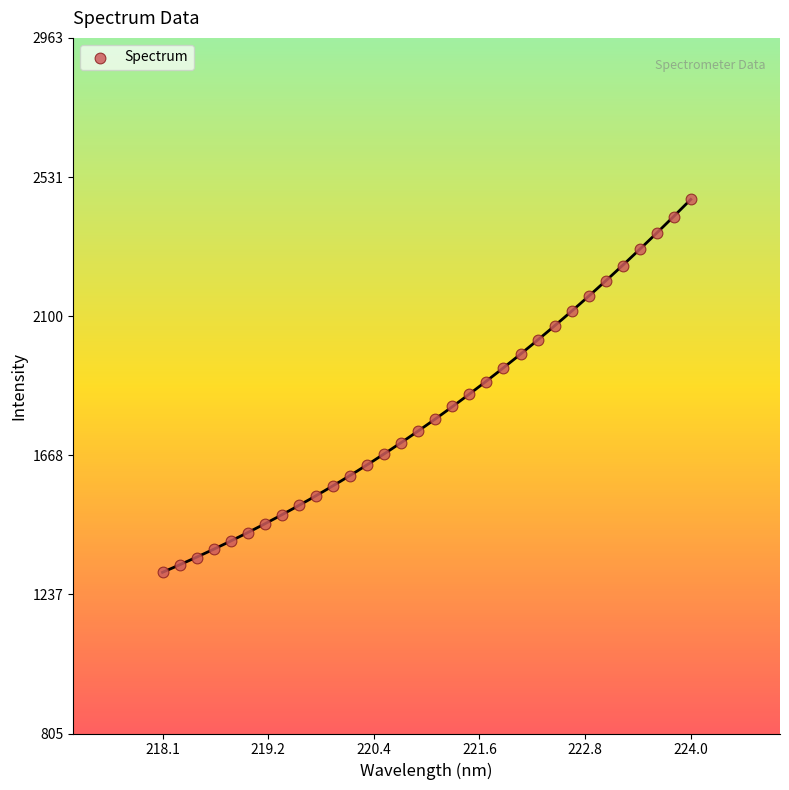

What is the range of X values (max minus min)?

5.9